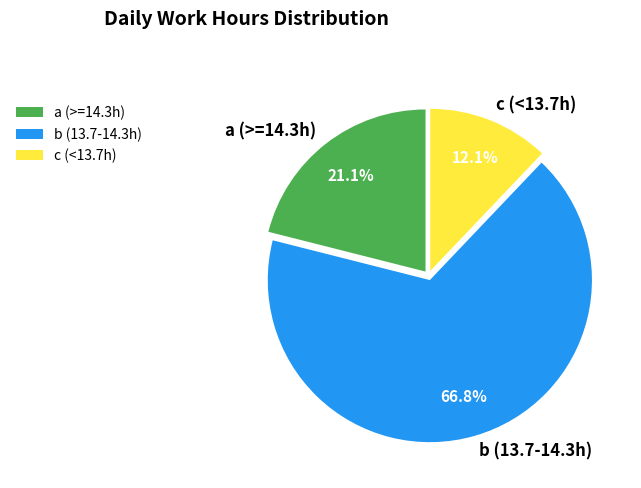

How many segments does this pie chart have?

3